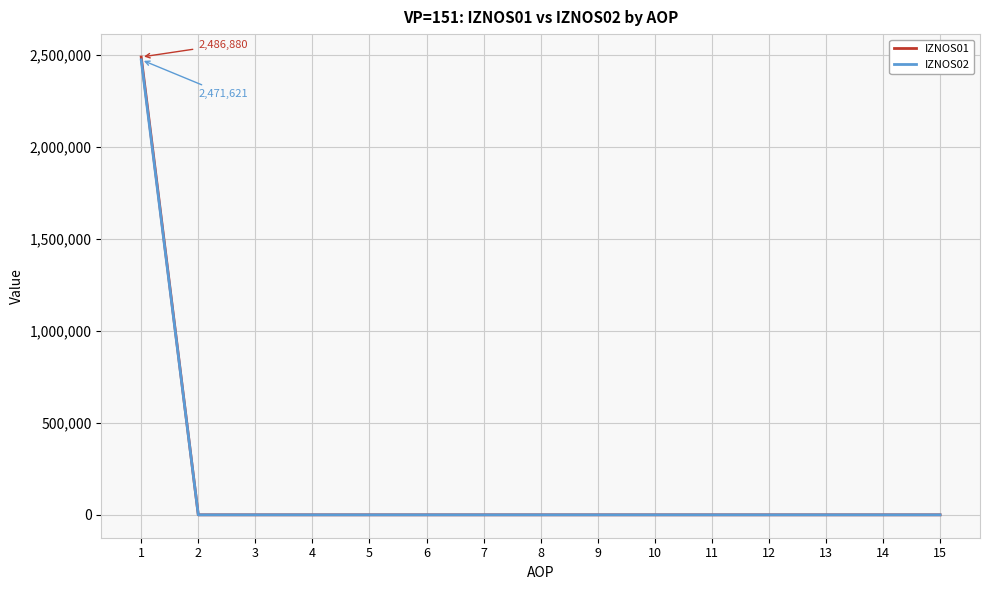

Is it true that IZNOS02 equals 1356748.9 at 11?

False